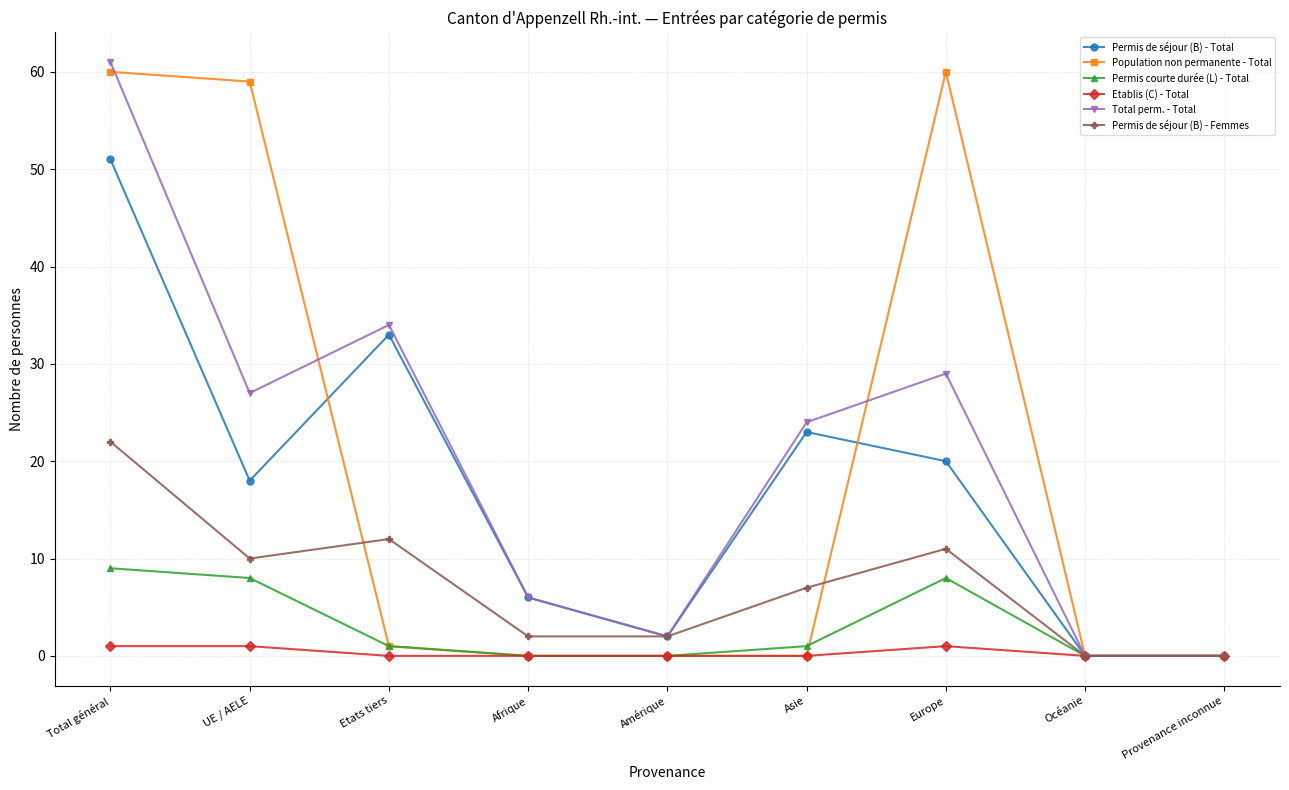

How many values in the Total perm. - Total series are below 24?

4